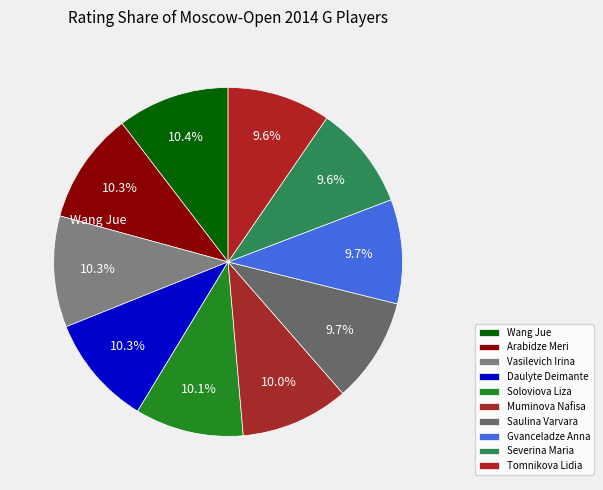

How many slices are in this pie chart?

10